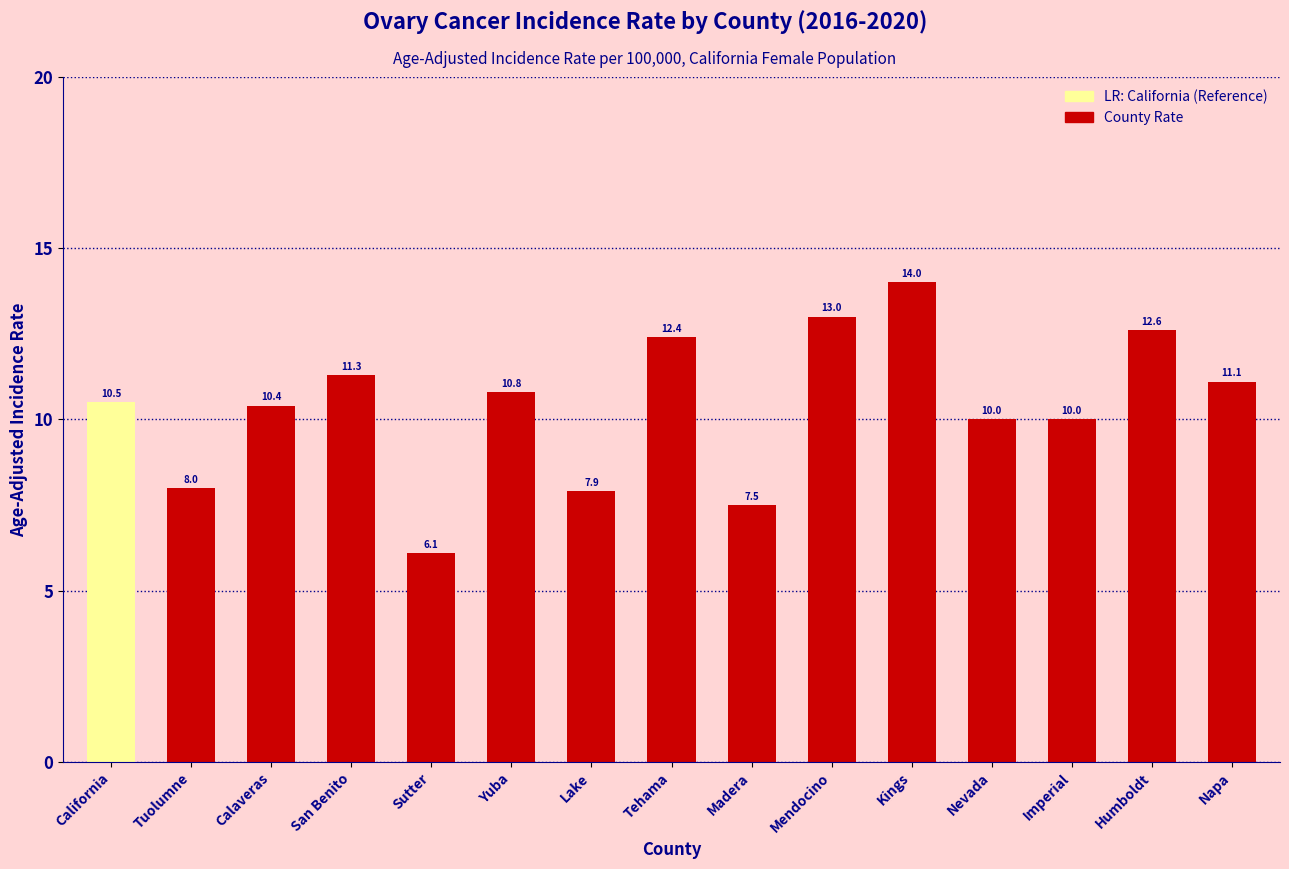

What is the difference between the values at Nevada and Humboldt?

2.6